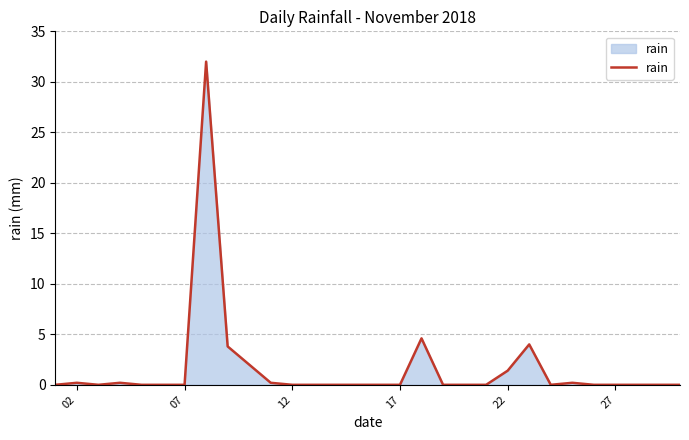

Reading left to right, extract all data points from this chart.

0.0	0.2	0.0	0.2	0.0	0.0	0.0	32.0	3.8	2.0	0.2	0.0	0.0	0.0	0.0	0.0	0.0	4.6	0.0	0.0	0.0	1.4	4.0	0.0	0.2	0.0	0.0	0.0	0.0	0.0